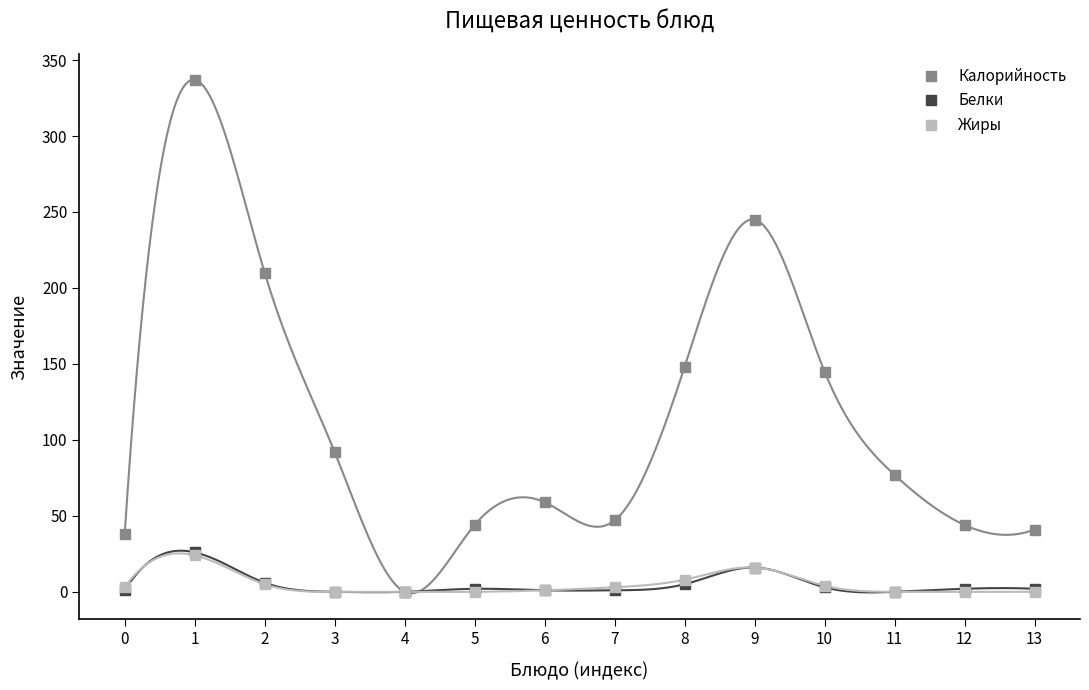

Reading left to right, transcribe all the data shown in this chart.

Калорийность: 0=38	1=337	2=210	3=92	4=0	5=44	6=59	7=47	8=148	9=245	10=145	11=77	12=44	13=41
Белки: 0=1	1=26	2=6	3=0	4=0	5=2	6=1	7=1	8=5	9=16	10=3	11=0	12=2	13=2
Жиры: 0=3	1=24	2=5	3=0	4=0	5=0	6=1	7=3	8=8	9=16	10=4	11=0	12=0	13=0